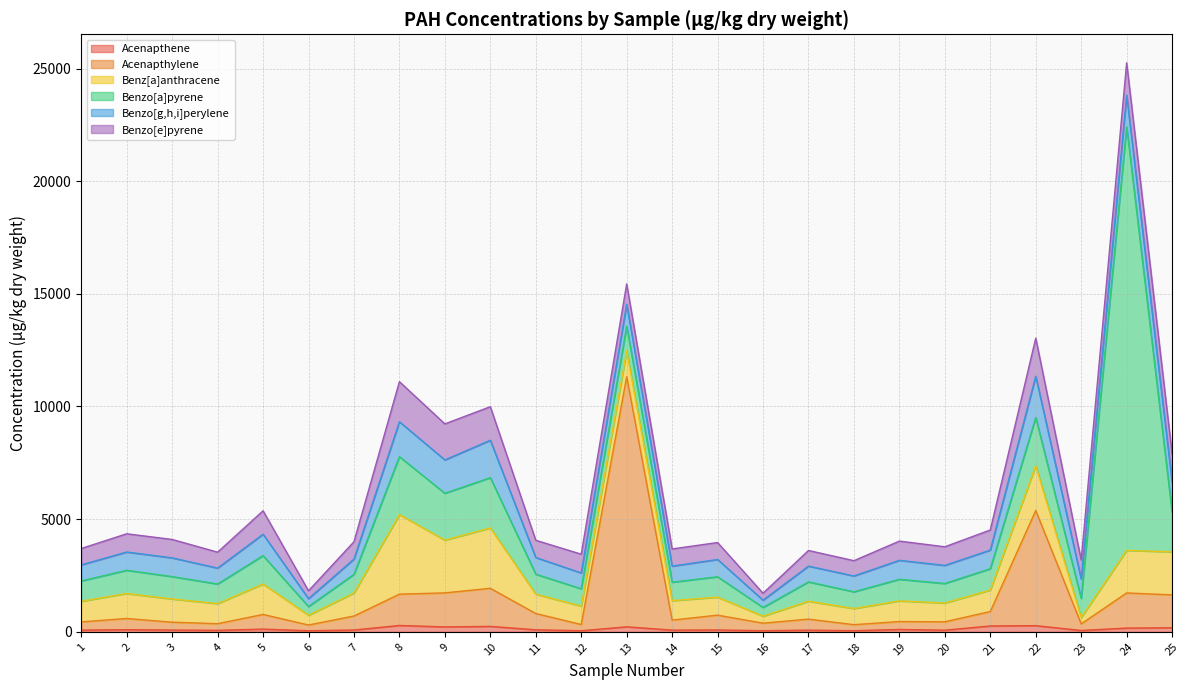

Count the number of categories in the chart.

25